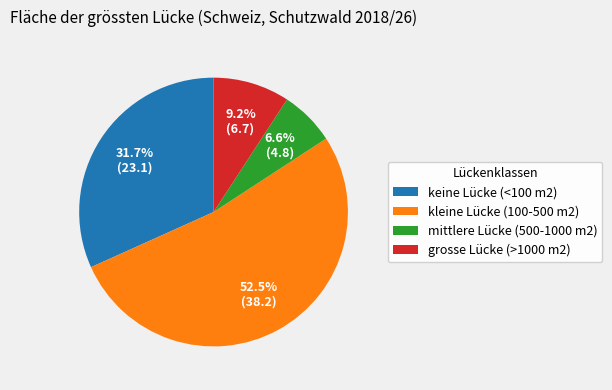

What is the largest slice in the pie chart?

kleine Lücke (100-500 m2)